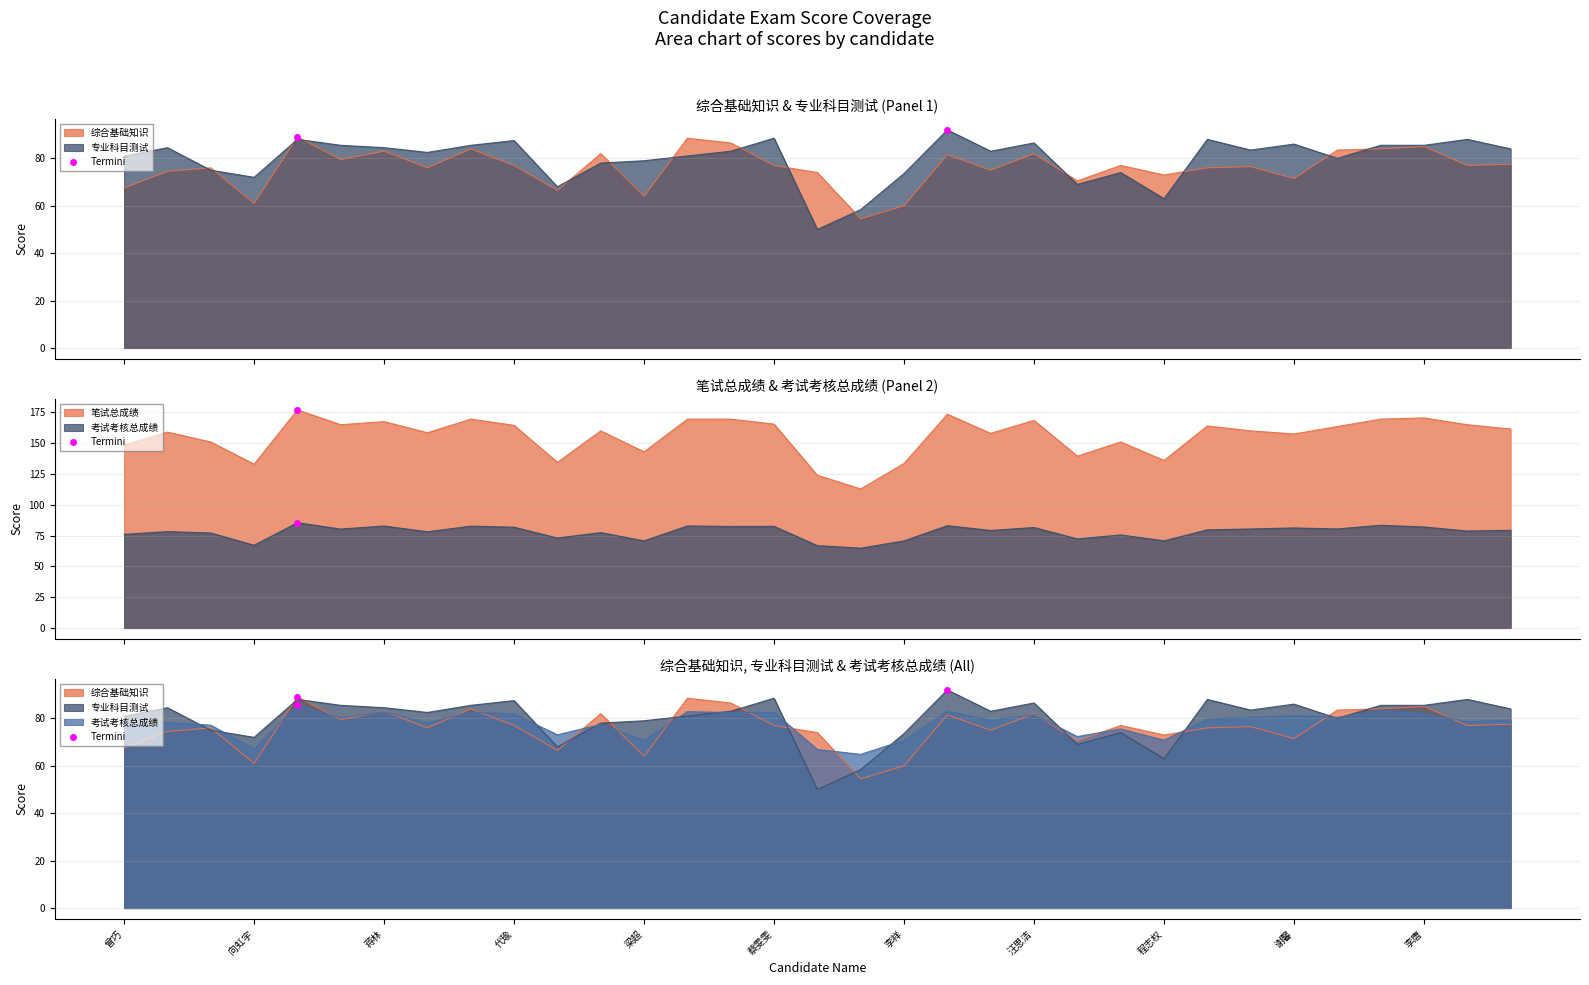

True or false: 综合基础知识 and 笔试总成绩 cross at least once.

False